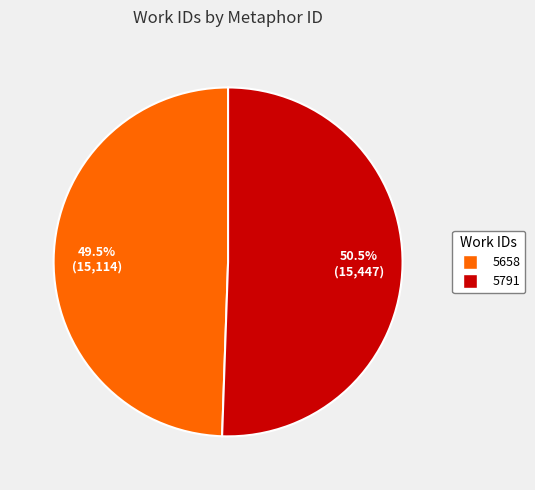

To the nearest percent, what is the combined percentage of 5791 and 5658?

100%